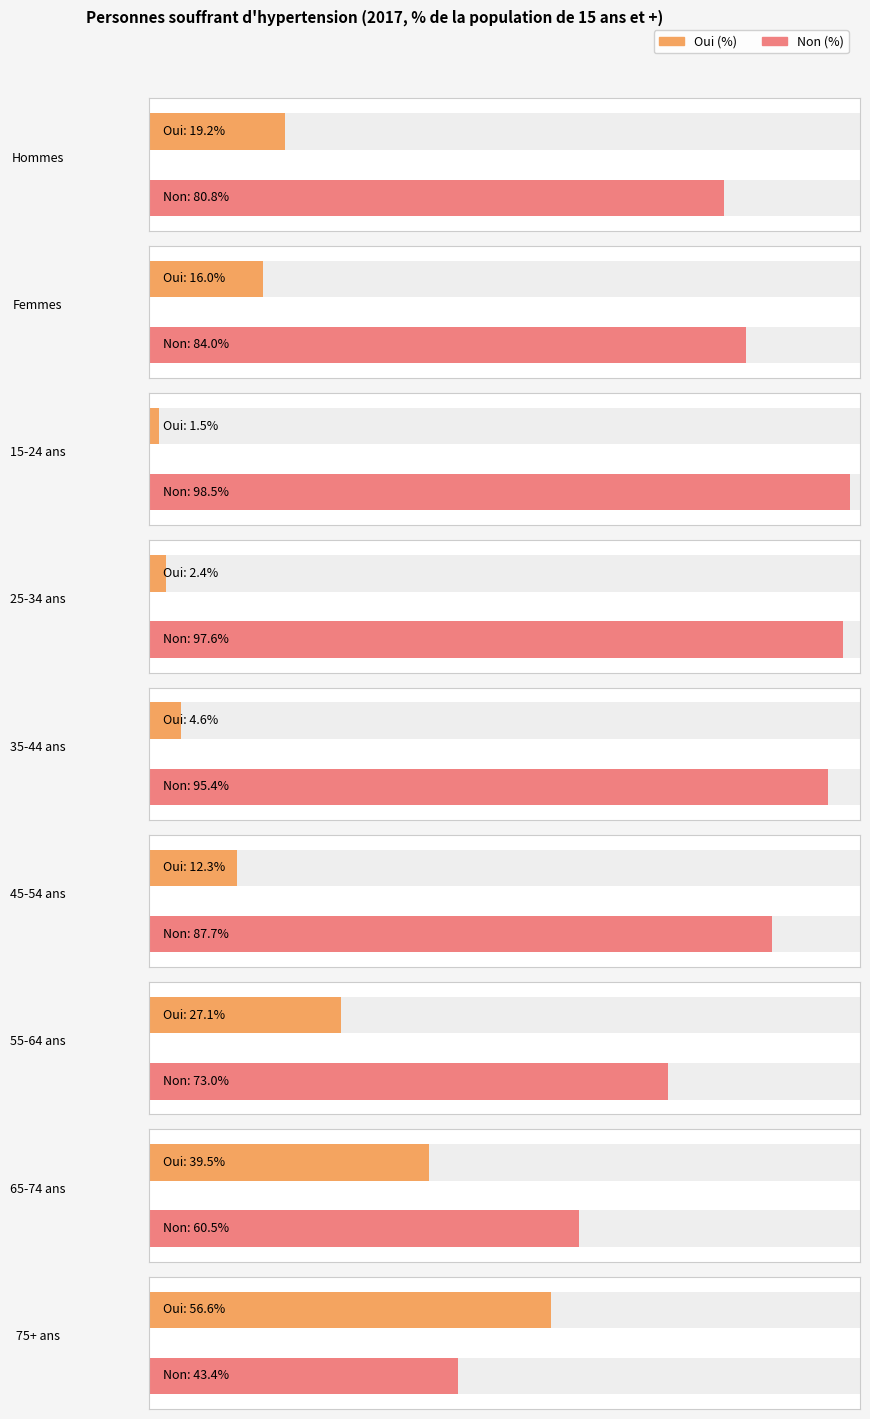

Which category has the lowest value across all series?

15-24 ans